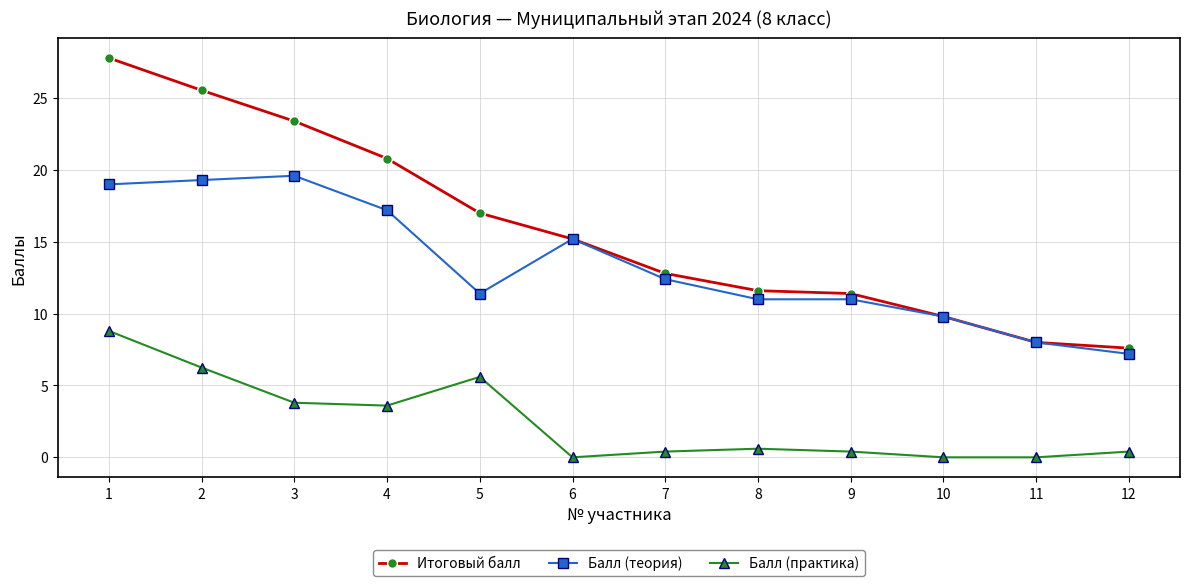

Is it true that Балл (практика) equals 10.8 at 2?

False